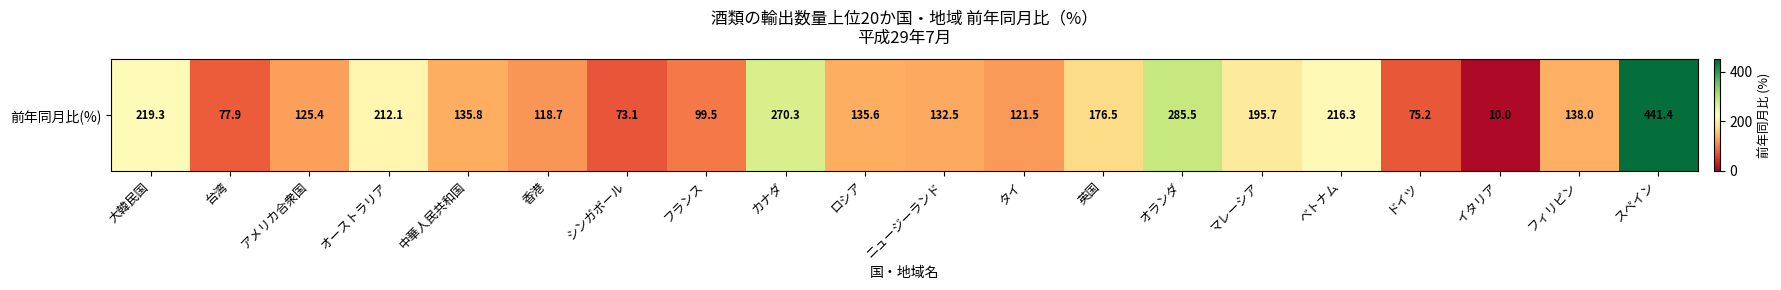

Where is the data nearest to the value 225?

大韓民国